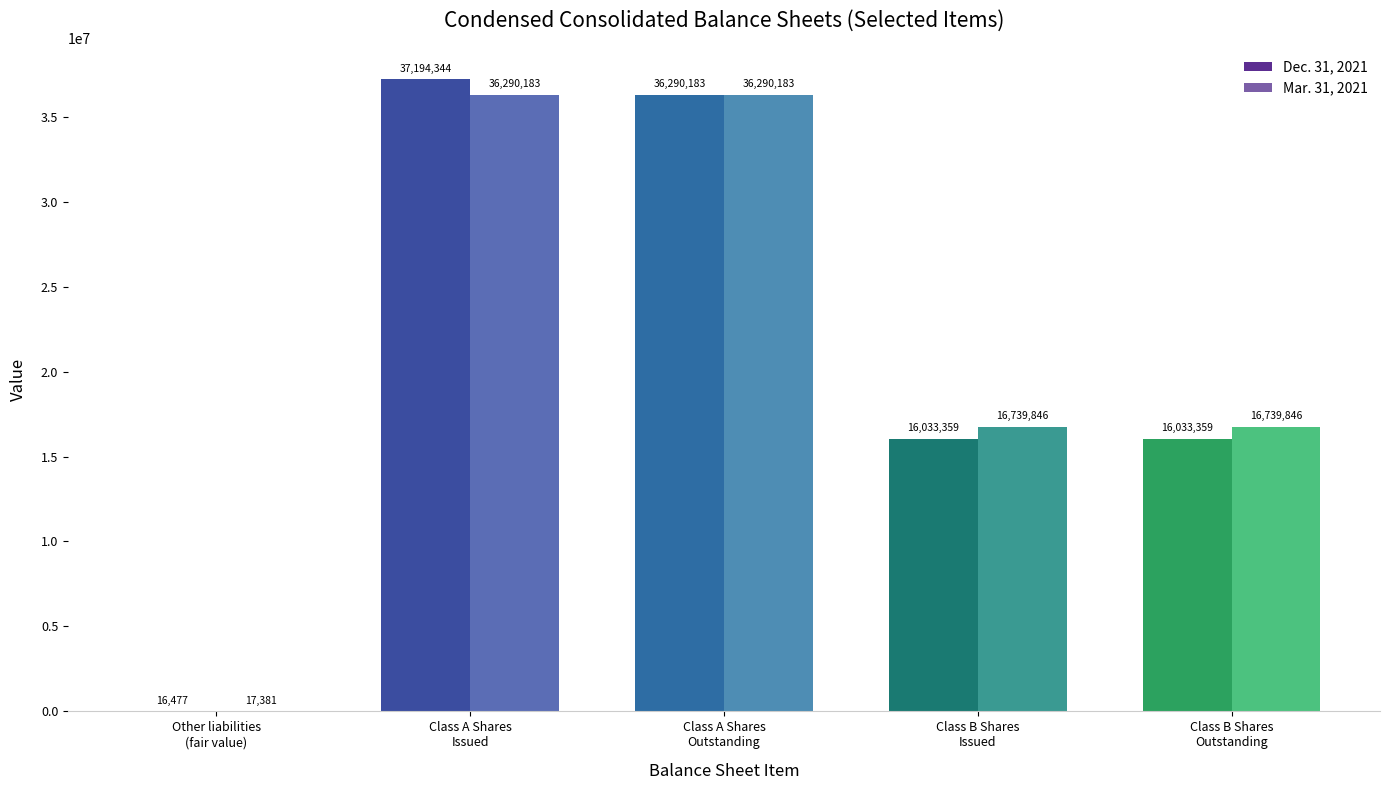

Which series has the widest spread of values?

Dec. 31, 2021